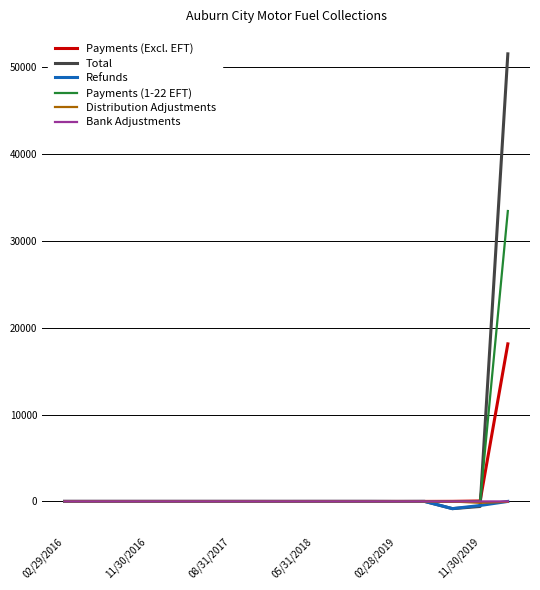

Reading right to left, transcribe all the data shown in this chart.

Payments (Excl. EFT): 18132.4	49.8	8.3	0.0	0.3	0.0	0.0	0.0	0.0	0.0	0.0	0.0	0.0	0.0	0.0	0.0	0.0
Total: 51510.4	-582.1	-831.7	-0.5	-5.3	0.0	0.0	0.0	-1.6	0.0	0.0	0.0	-0.0	0.0	0.0	0.0	0.0
Refunds: -0.1	-468.8	-830.2	-0.5	-5.6	0.0	0.0	0.0	0.0	0.0	0.0	0.0	-0.0	0.0	0.0	0.0	0.0
Payments (1-22 EFT): 33422.8	0.0	0.0	0.0	0.0	0.0	0.0	0.0	0.0	0.0	0.0	0.0	0.0	0.0	0.0	0.0	0.0
Distribution Adjustments: -44.7	-163.1	-9.8	0.0	0.0	0.0	0.0	0.0	-1.6	0.0	0.0	0.0	0.0	0.0	0.0	0.0	0.0
Bank Adjustments: -0.0	-0.1	0.0	0.0	0.0	0.0	0.0	0.0	0.0	0.0	0.0	0.0	0.0	0.0	0.0	0.0	0.0